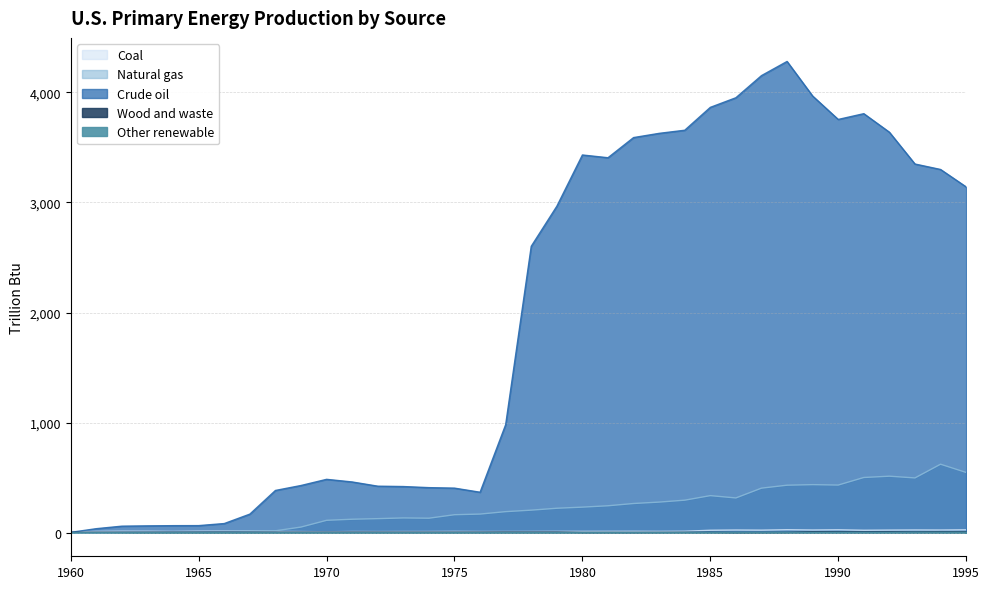

What is the value of the Crude oil point at the 13th from the left?

422.8